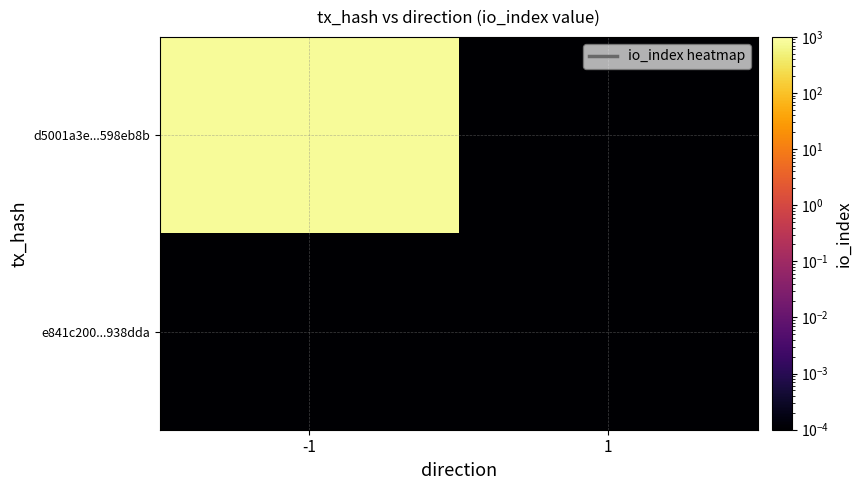

Reading left to right, list all the values displayed in this chart.

d5001a3e...598eb8b: -1=798.0	1=0.0
e841c200...938dda: -1=0.0	1=0.0